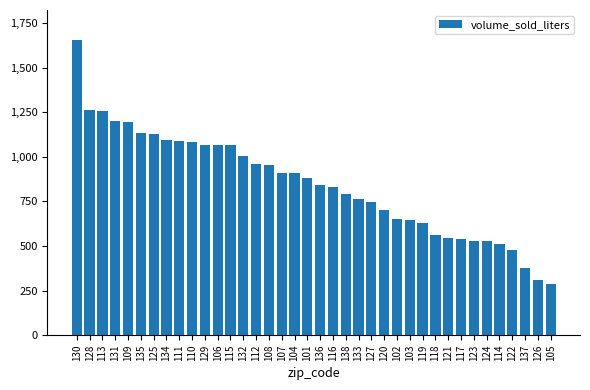

Read the value at 131.

1202